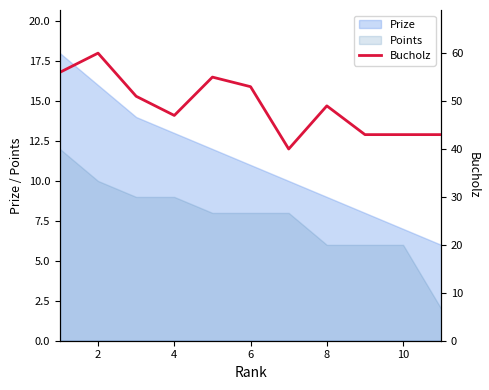

Is it true that Prize equals 11 at 6?

True